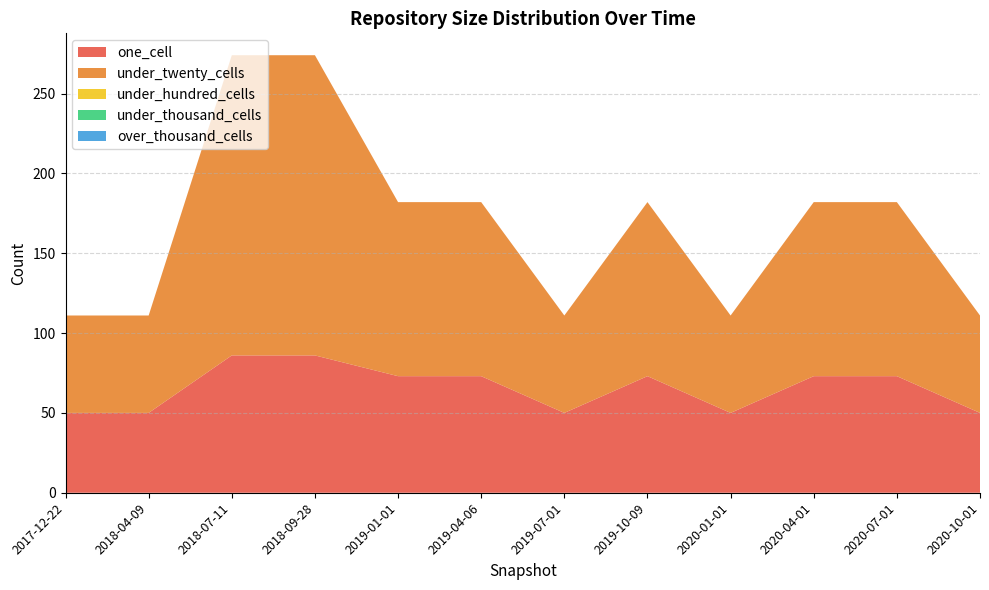

Reading right to left, transcribe all the data shown in this chart.

one_cell: 2020-10-01=50	2020-07-01=73	2020-04-01=73	2020-01-01=50	2019-10-09=73	2019-07-01=50	2019-04-06=73	2019-01-01=73	2018-09-28=86	2018-07-11=86	2018-04-09=50	2017-12-22=50
under_twenty_cells: 2020-10-01=61	2020-07-01=109	2020-04-01=109	2020-01-01=61	2019-10-09=109	2019-07-01=61	2019-04-06=109	2019-01-01=109	2018-09-28=188	2018-07-11=188	2018-04-09=61	2017-12-22=61
under_hundred_cells: 2020-10-01=0	2020-07-01=0	2020-04-01=0	2020-01-01=0	2019-10-09=0	2019-07-01=0	2019-04-06=0	2019-01-01=0	2018-09-28=0	2018-07-11=0	2018-04-09=0	2017-12-22=0
under_thousand_cells: 2020-10-01=0	2020-07-01=0	2020-04-01=0	2020-01-01=0	2019-10-09=0	2019-07-01=0	2019-04-06=0	2019-01-01=0	2018-09-28=0	2018-07-11=0	2018-04-09=0	2017-12-22=0
over_thousand_cells: 2020-10-01=0	2020-07-01=0	2020-04-01=0	2020-01-01=0	2019-10-09=0	2019-07-01=0	2019-04-06=0	2019-01-01=0	2018-09-28=0	2018-07-11=0	2018-04-09=0	2017-12-22=0